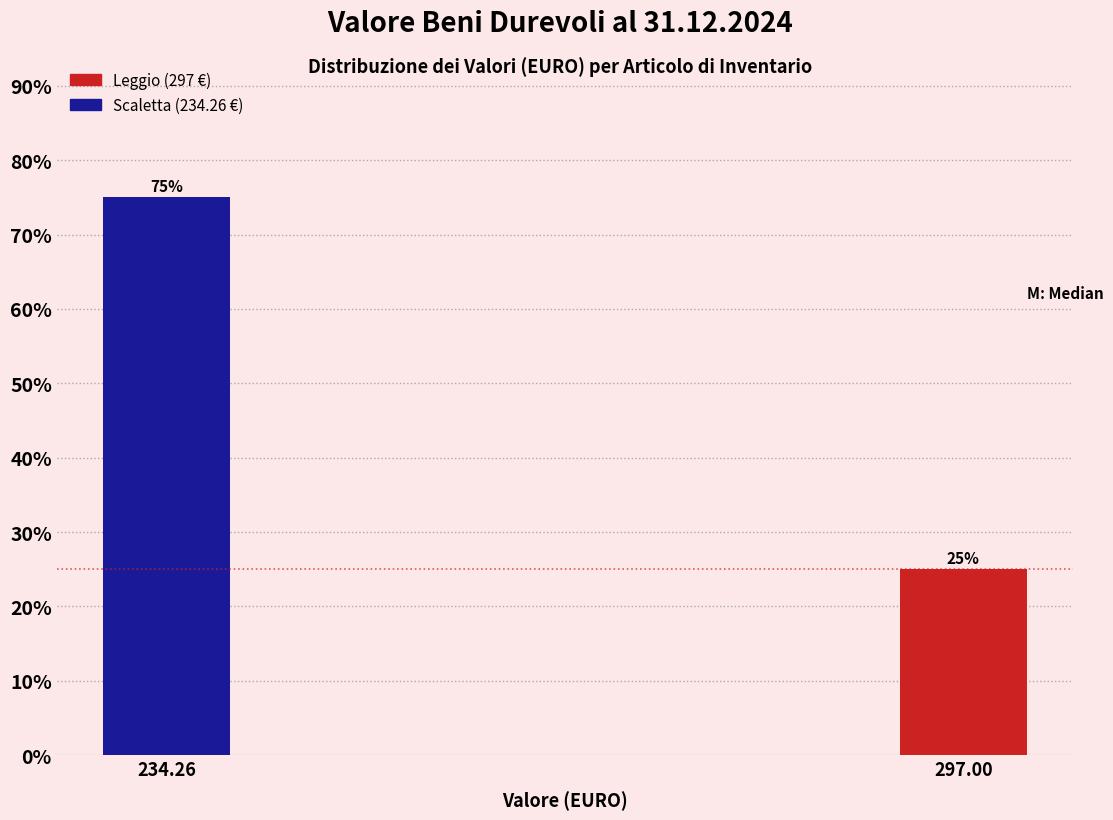

Reading left to right, list all the values displayed in this chart.

234.26=75	297.00=25